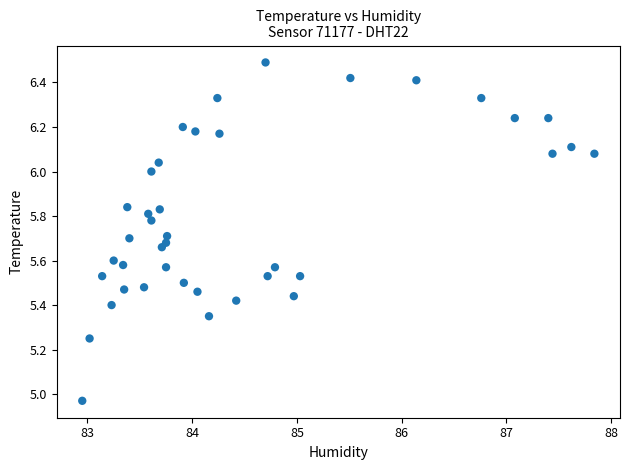

What is the range of Y values (max minus min)?

1.5